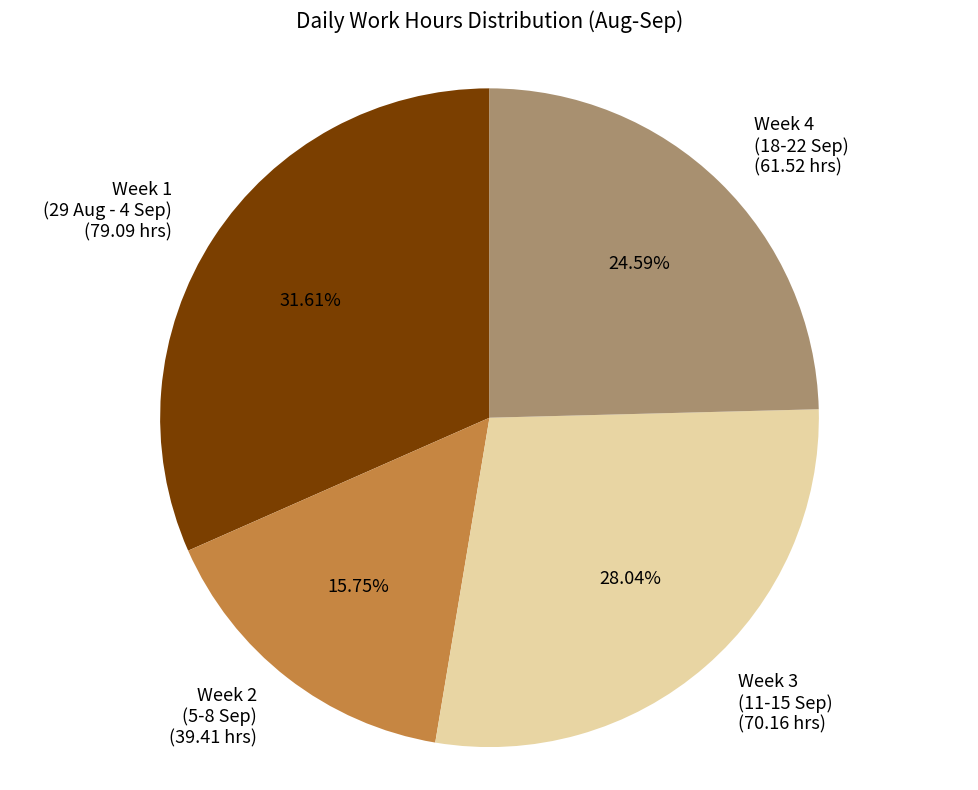

Count the number of slices in the pie.

4